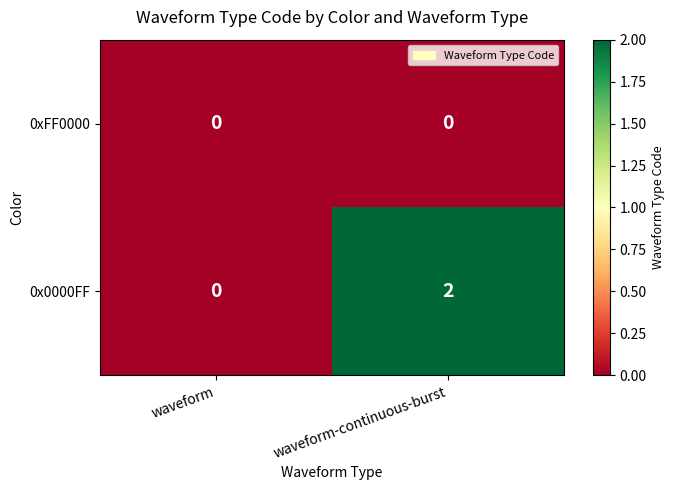

Which series has the widest spread of values?

0x0000FF